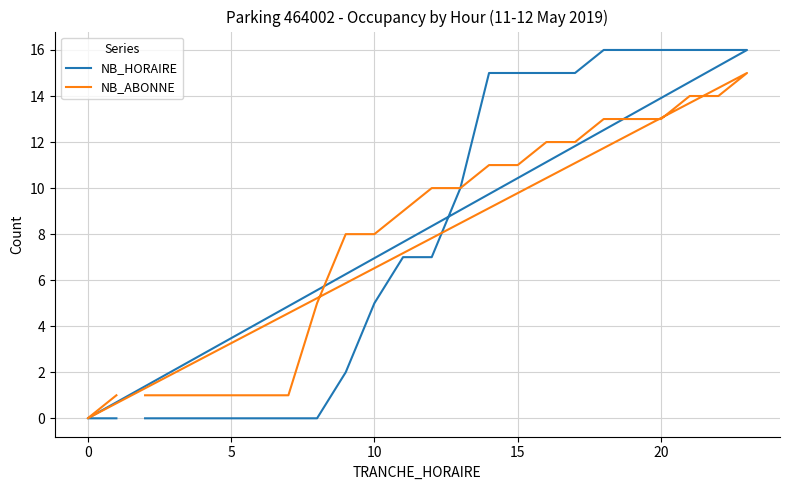

What is the average value of the NB_HORAIRE series?

8